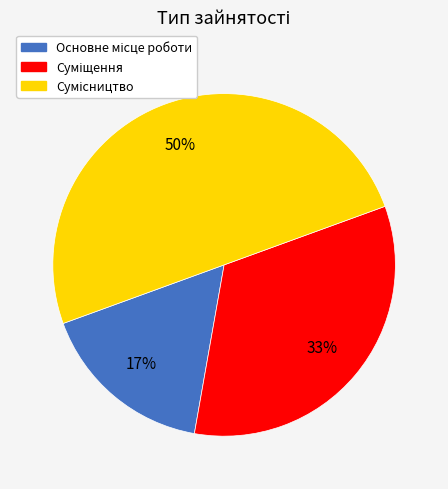

To the nearest percent, what is the difference between the largest and smallest slice percentages?

33%